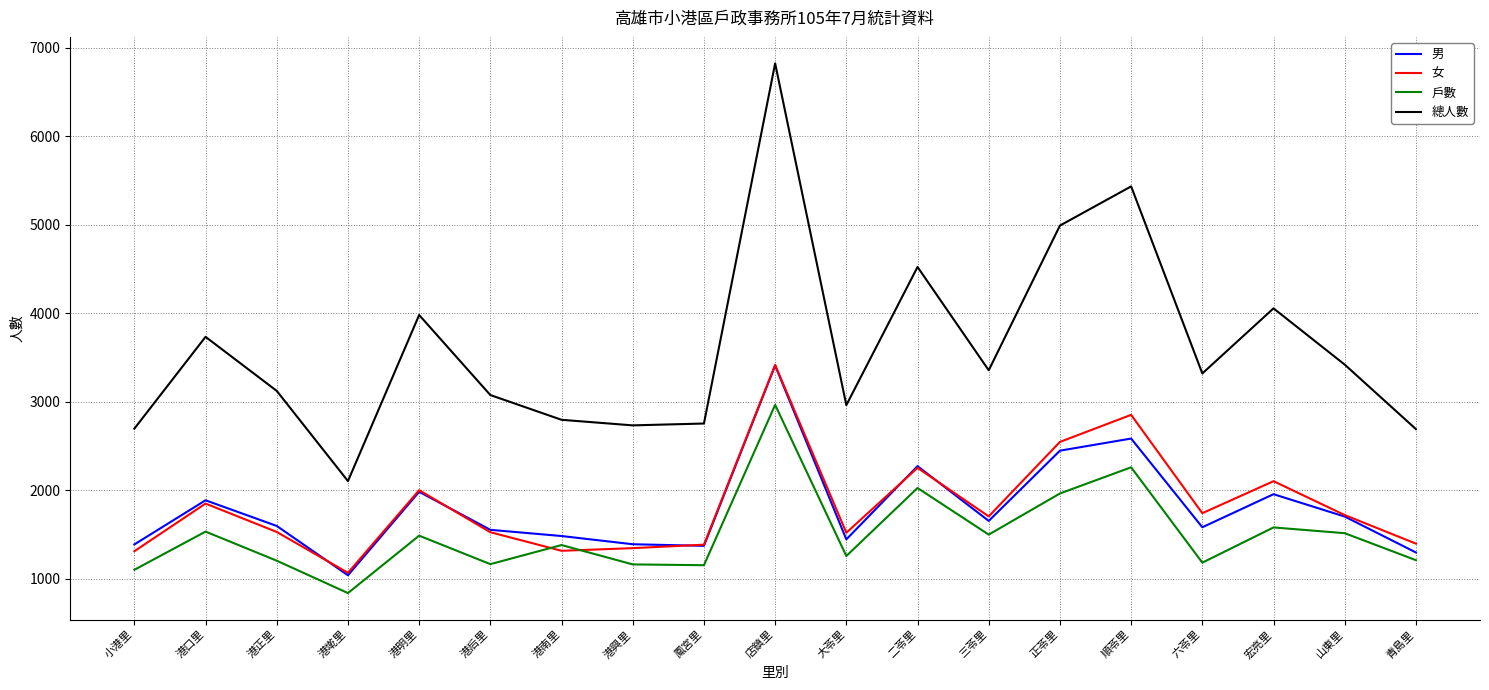

What is the total value across all series at 三苓里?

8207